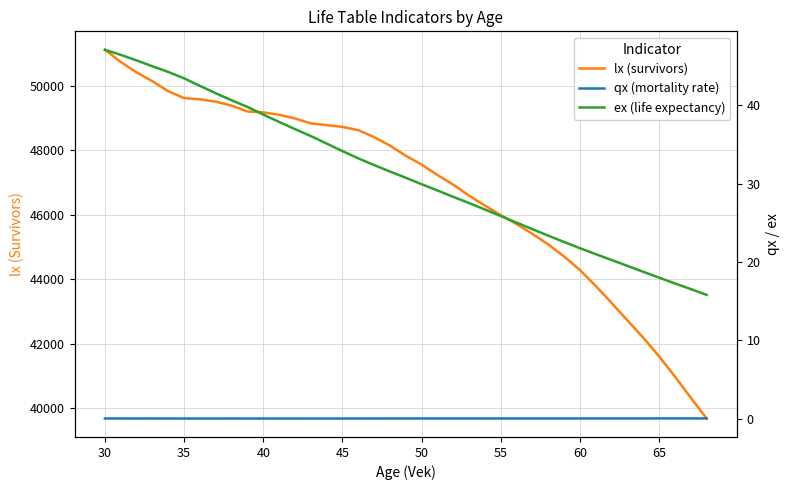

Which series has the largest total across all categories?

lx (survivors)